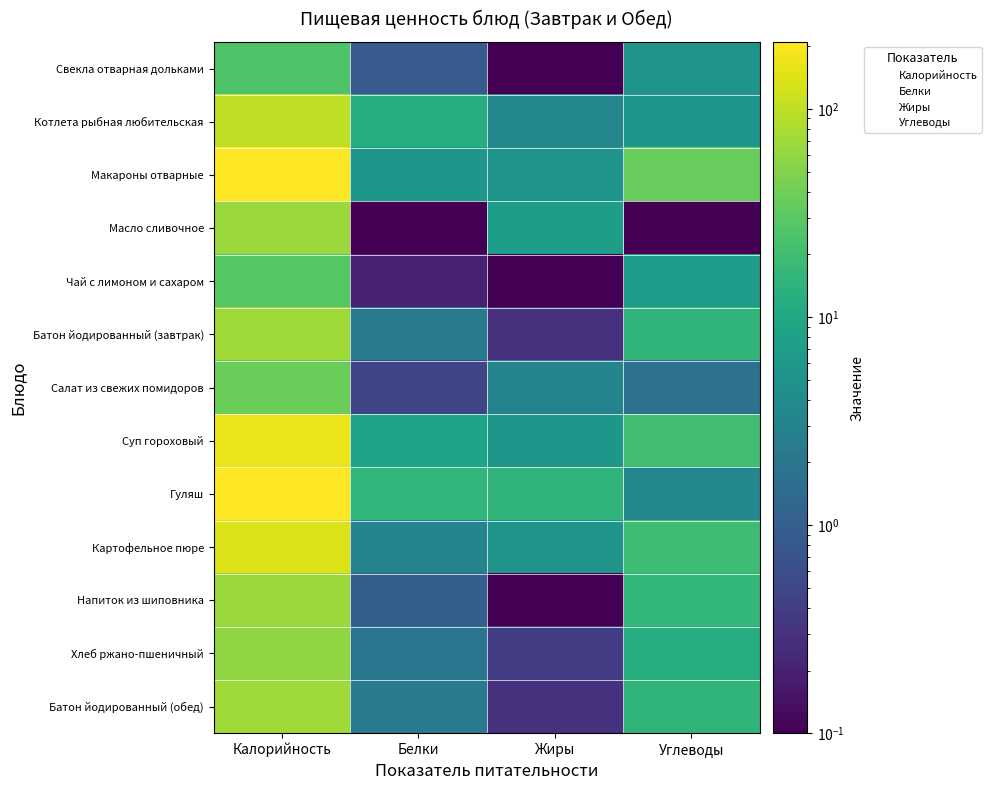

Reading right to left, transcribe all the data shown in this chart.

Свекла отварная дольками: Углеводы=5.2	Жиры=0.1	Белки=0.9	Калорийность=25.2
Котлета рыбная любительская: Углеводы=5.5	Жиры=3.5	Белки=11.6	Калорийность=99.8
Макароны отварные: Углеводы=35.0	Жиры=5.2	Белки=5.7	Калорийность=209.9
Масло сливочное: Углеводы=0.1	Жиры=7.3	Белки=0.1	Калорийность=66.1
Чай с лимоном и сахаром: Углеводы=6.6	Жиры=0.1	Белки=0.2	Калорийность=27.9
Батон йодированный (завтрак): Углеводы=14.7	Жиры=0.3	Белки=2.4	Калорийность=71.2
Салат из свежих помидоров: Углеводы=1.8	Жиры=3.1	Белки=0.5	Калорийность=37.5
Суп гороховый: Углеводы=20.3	Жиры=5.7	Белки=8.4	Калорийность=166.4
Гуляш: Углеводы=3.5	Жиры=14.9	Белки=15.3	Калорийность=208.9
Картофельное пюре: Углеводы=19.8	Жиры=5.3	Белки=3.1	Калорийность=139.4
Напиток из шиповника: Углеводы=15.6	Жиры=0.1	Белки=1.0	Калорийность=66.9
Хлеб ржано-пшеничный: Углеводы=11.9	Жиры=0.4	Белки=2.0	Калорийность=58.7
Батон йодированный (обед): Углеводы=14.7	Жиры=0.3	Белки=2.4	Калорийность=71.2